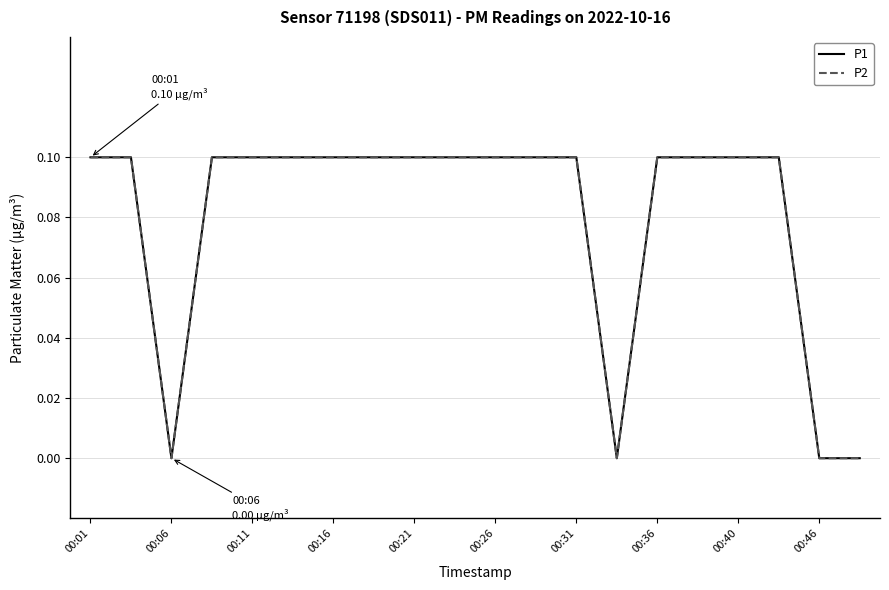

Does the chart display data point markers on the line(s)?

No